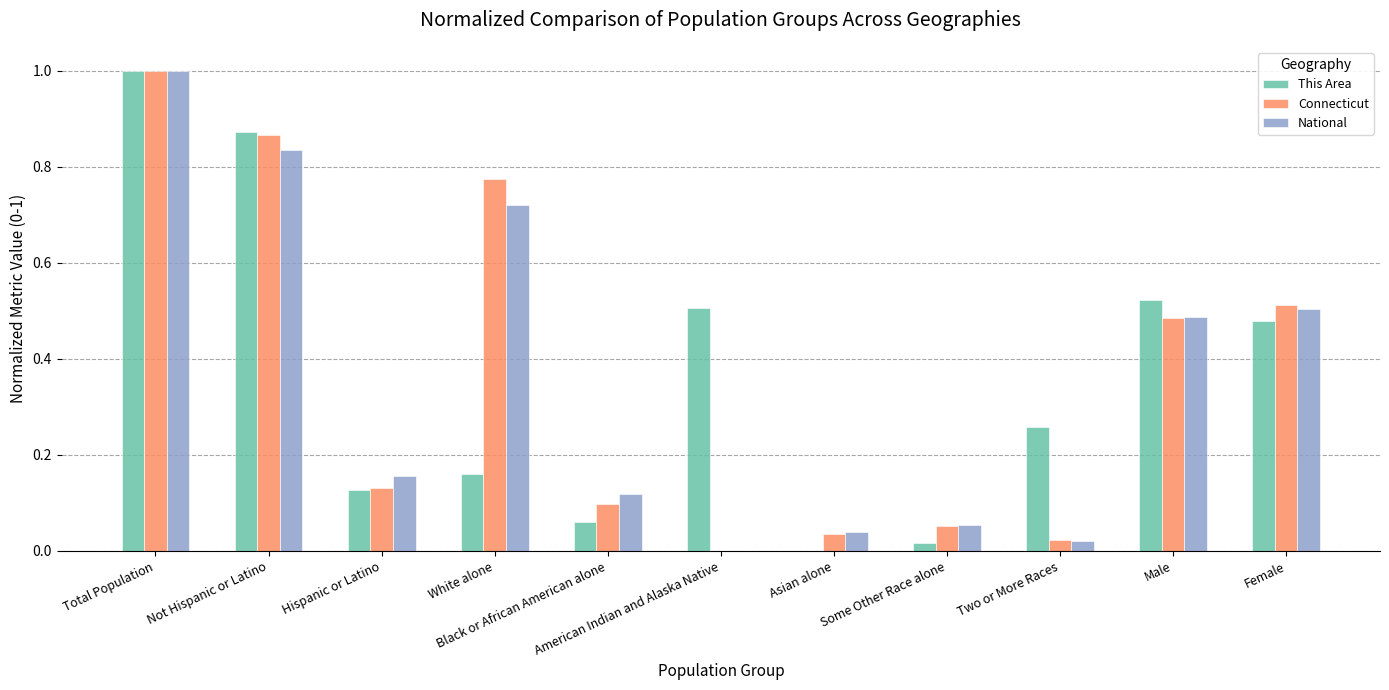

What is the sum of all This Area values?

4.0